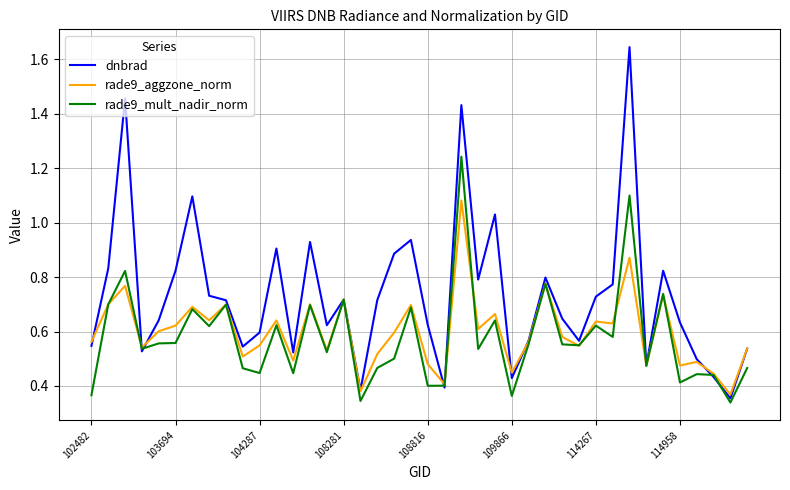

Which series has the largest range (max minus min)?

dnbrad